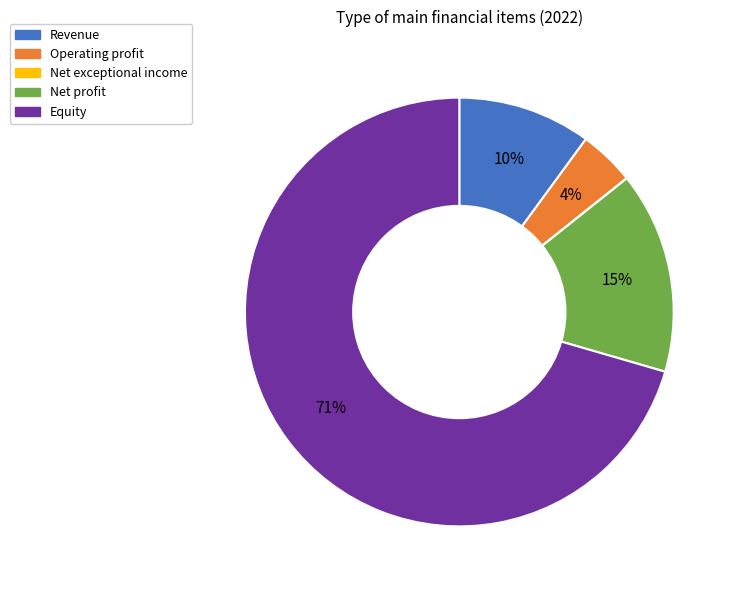

Which category has the biggest portion of the pie?

Equity